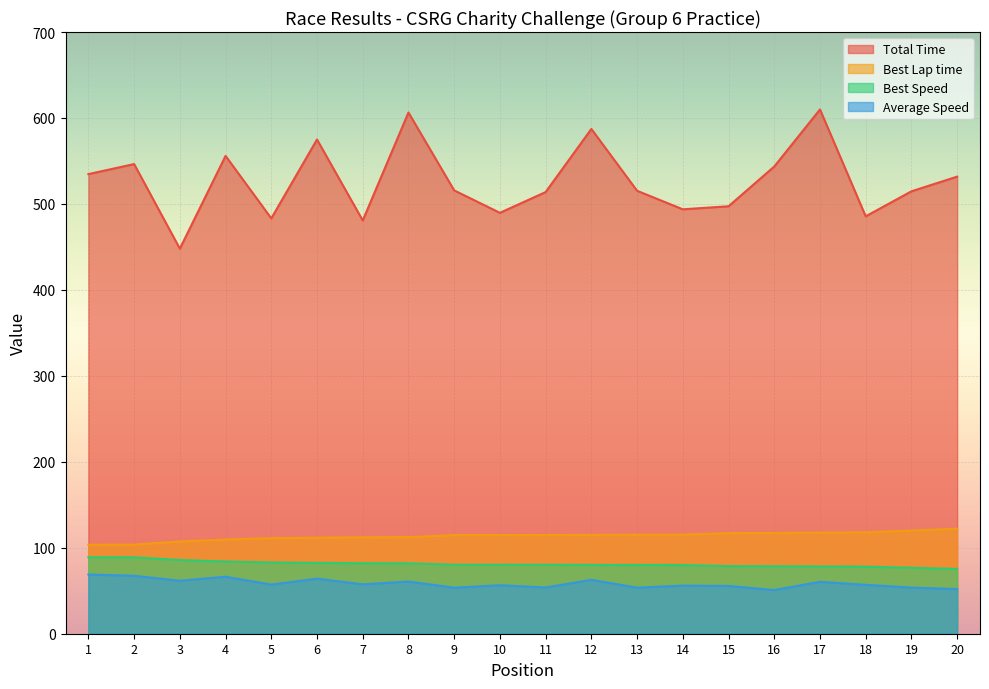

Which series has the largest total across all categories?

Total Time